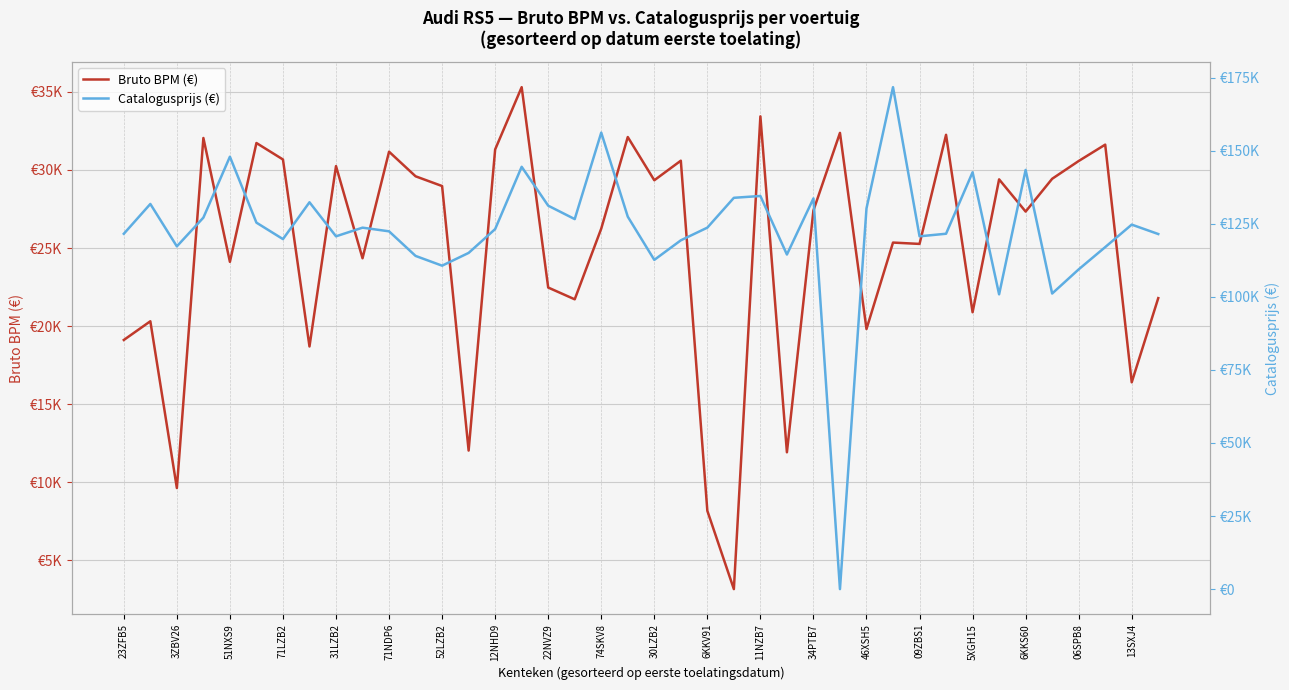

Which series has the largest total across all categories?

Catalogusprijs (€)